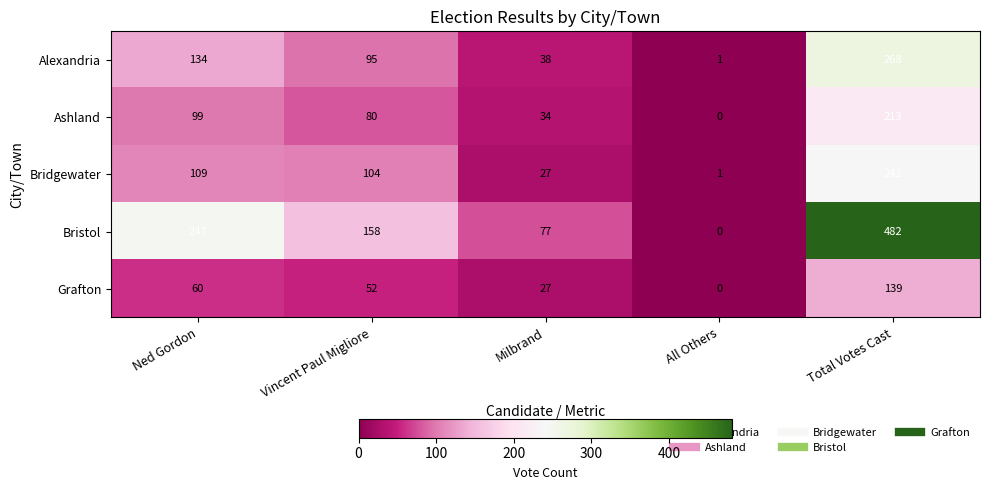

What is the difference between the Bristol values at Ned Gordon and All Others?

247